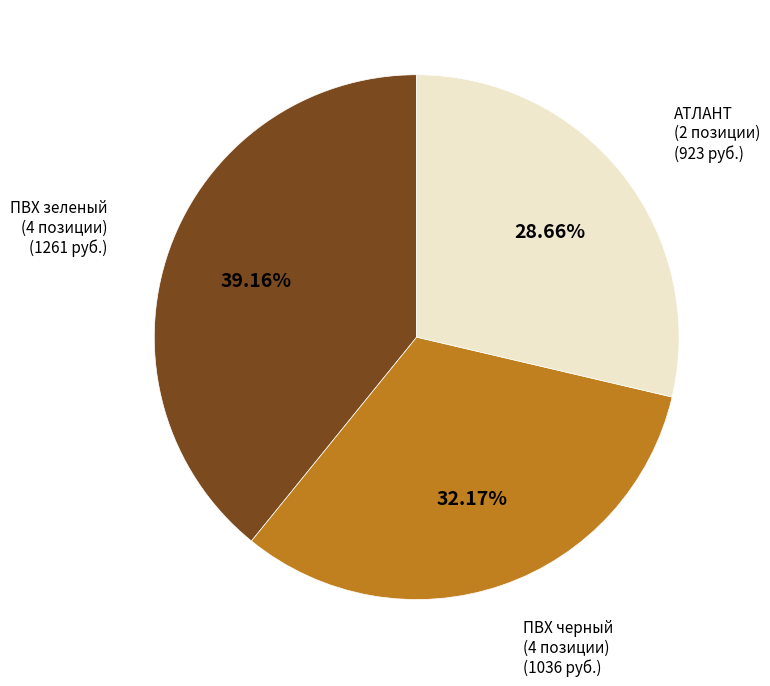

Does any single category account for the majority?

No